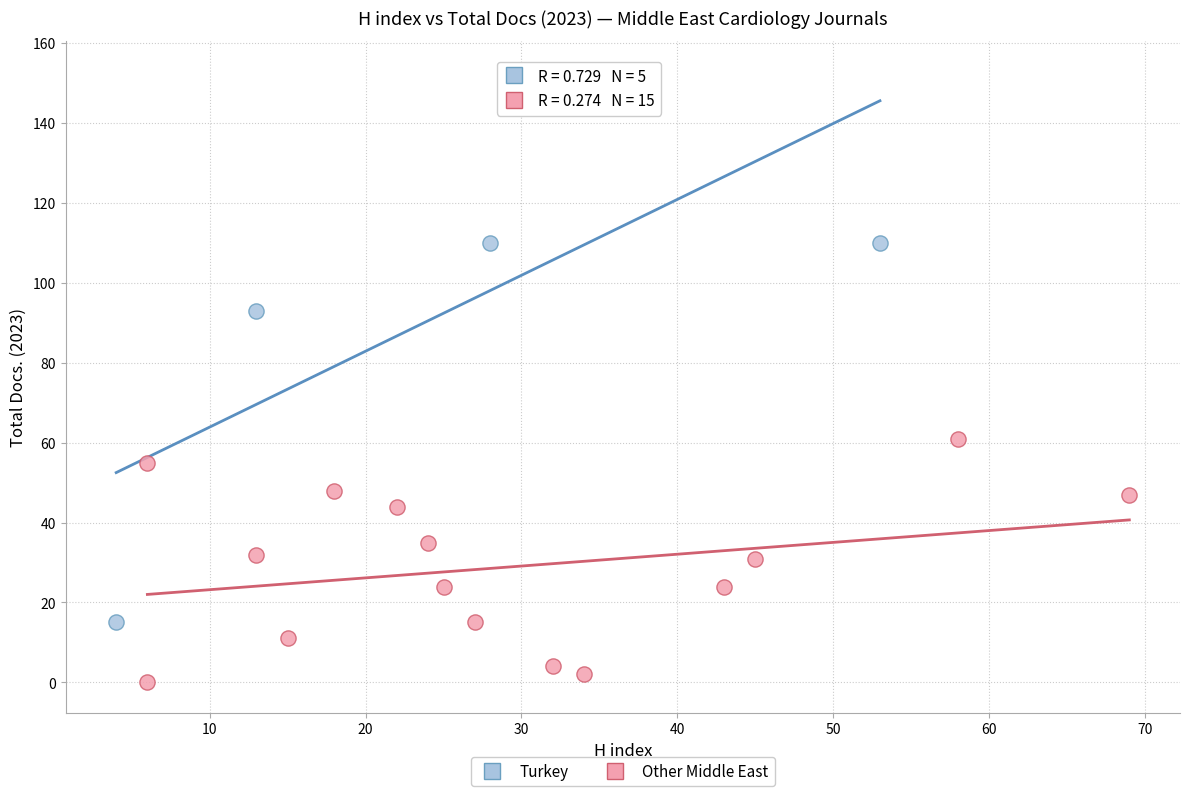

Which series has the largest Y range (max minus min)?

Turkey